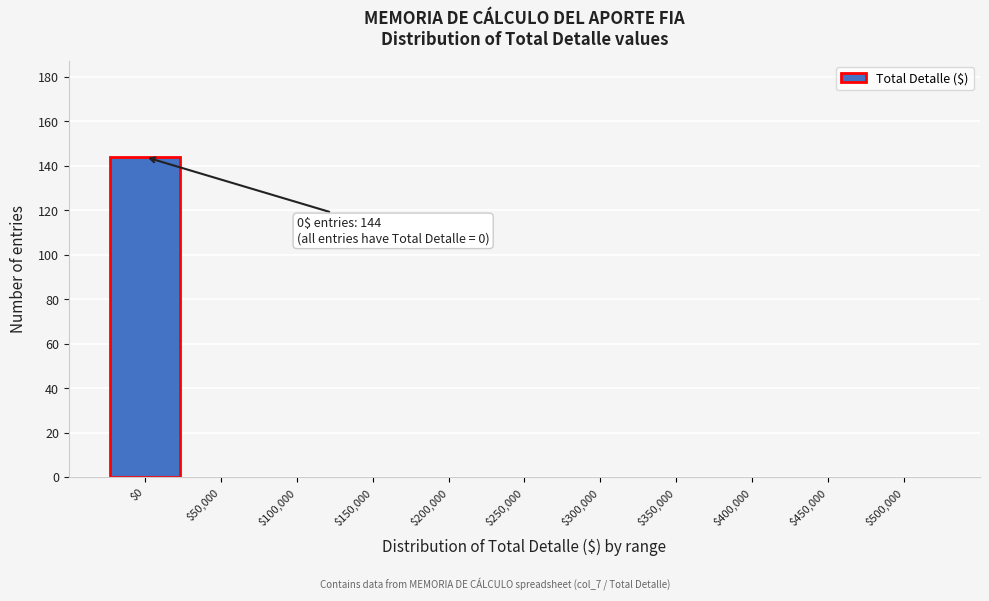

At which category does the chart reach its peak across all series?

$0